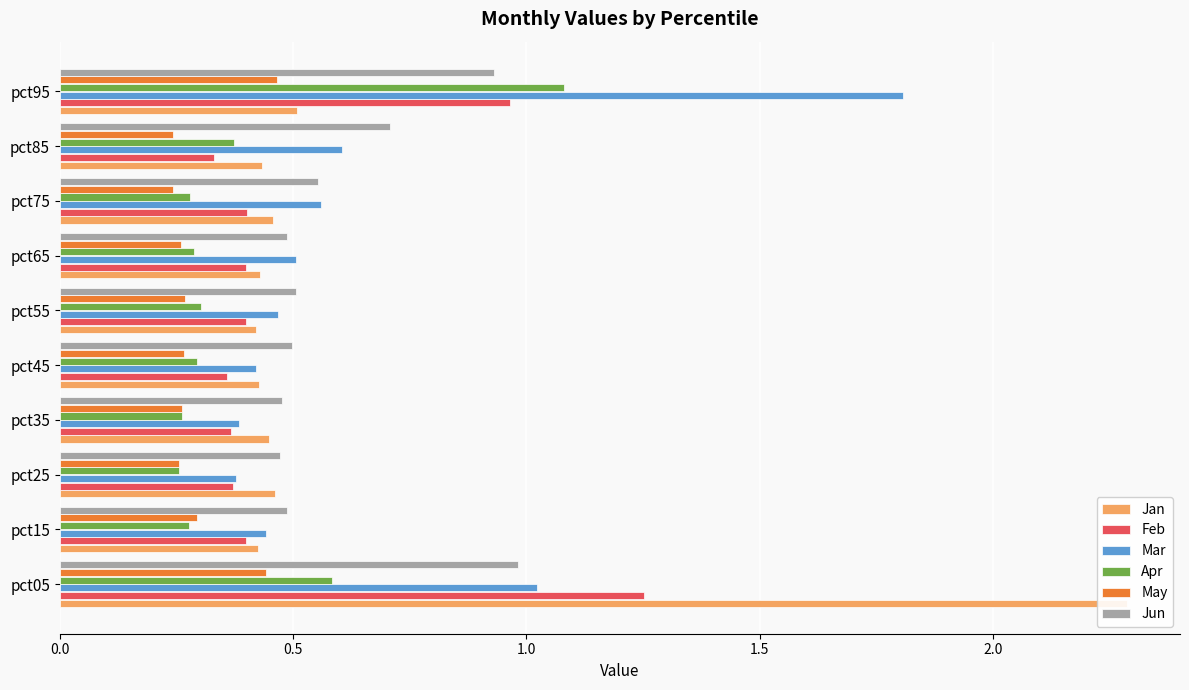

What is the maximum value shown in the chart?

2.3